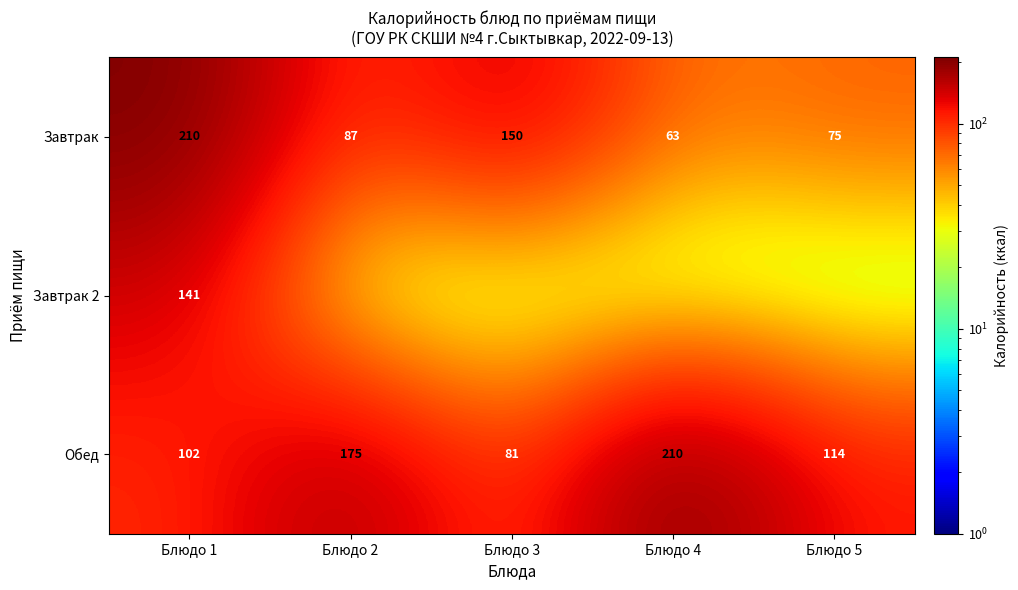

Count the number of data series in this chart.

3